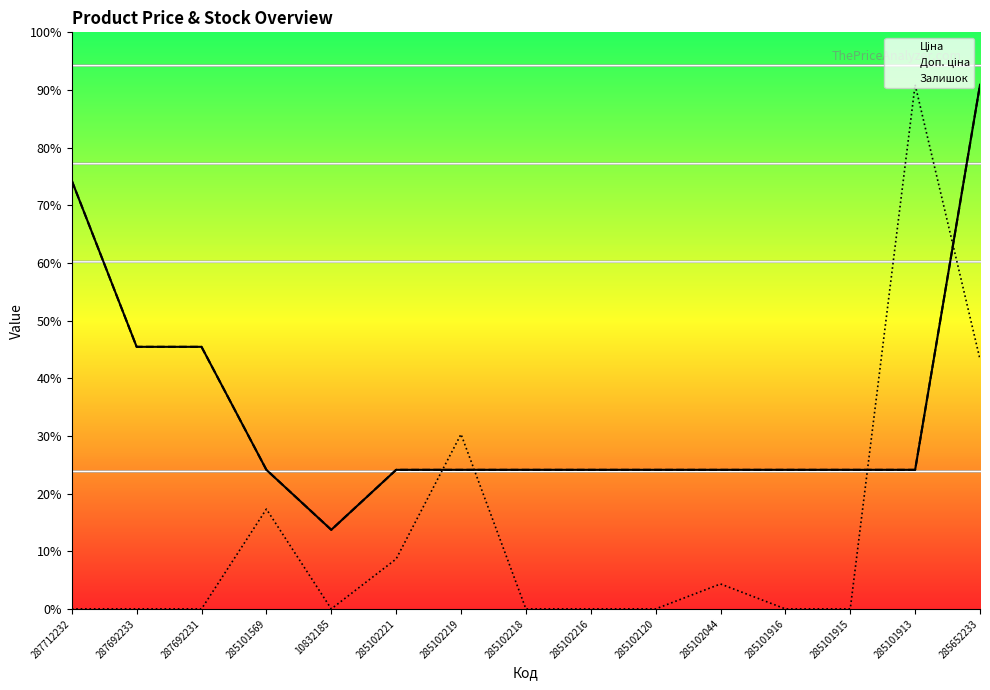

The Ціна series shows 19005.7 at 287692233. True or false?

True